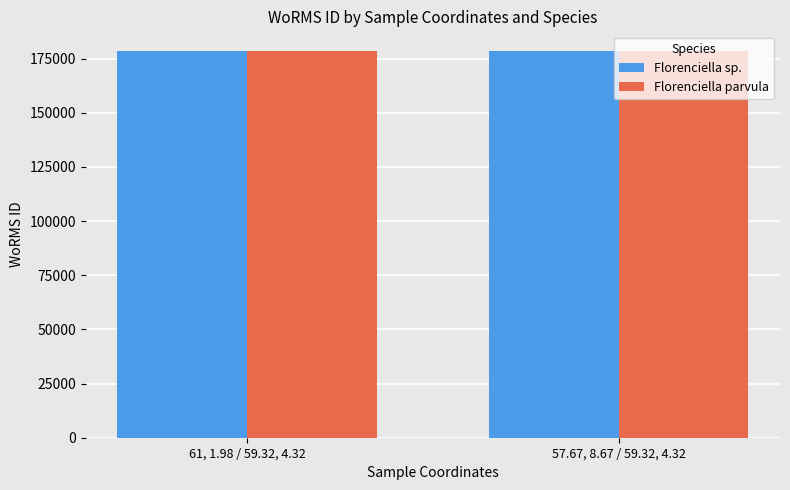

What is the value of the Florenciella parvula bar at the 2nd from the left?

178628